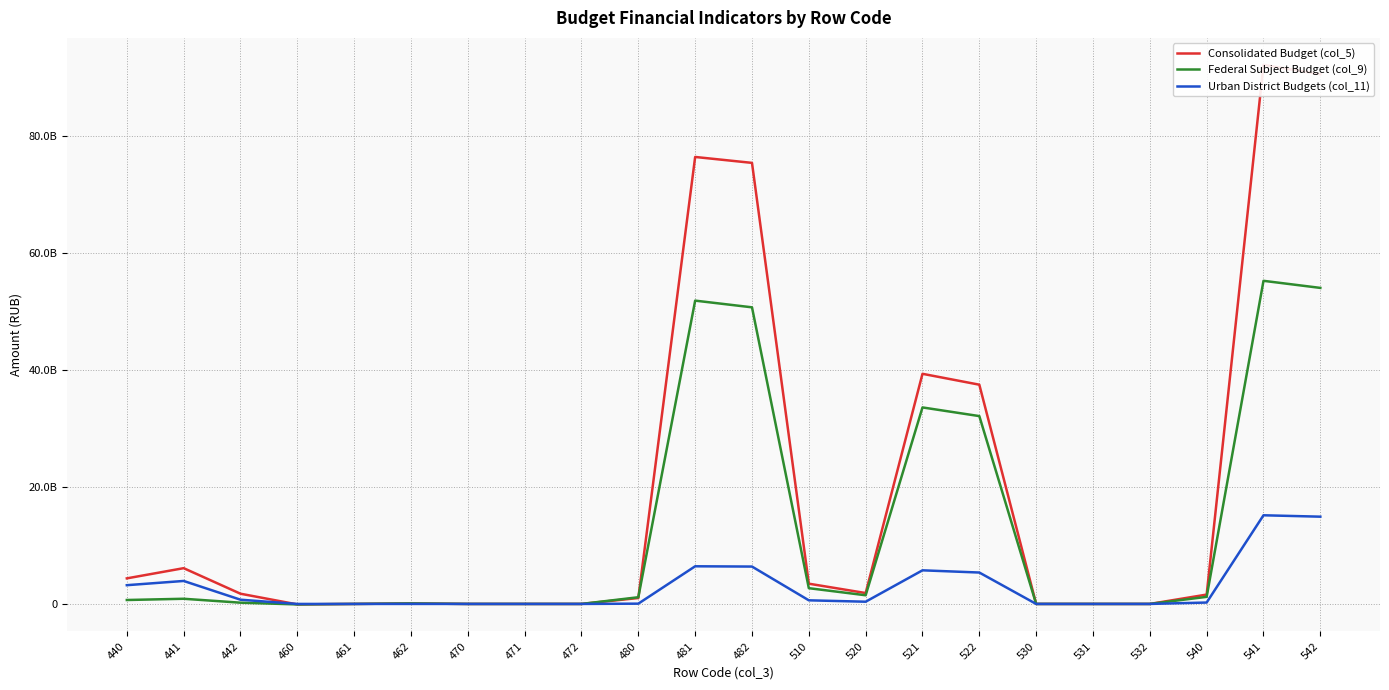

True or false: Federal Subject Budget (col_9) has more than 1 interior local peaks.

True